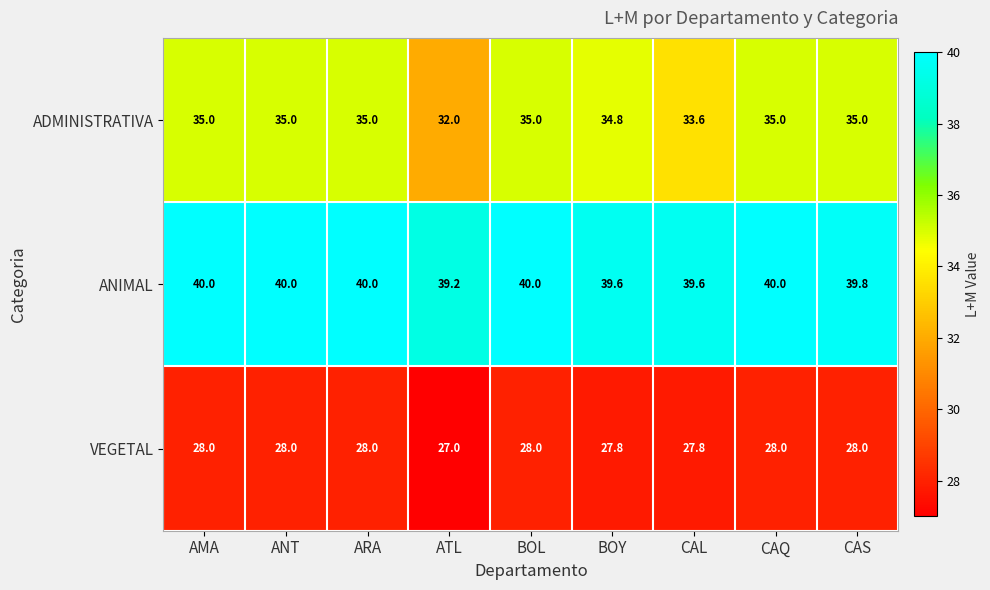

What is the minimum value for ADMINISTRATIVA?

32.0